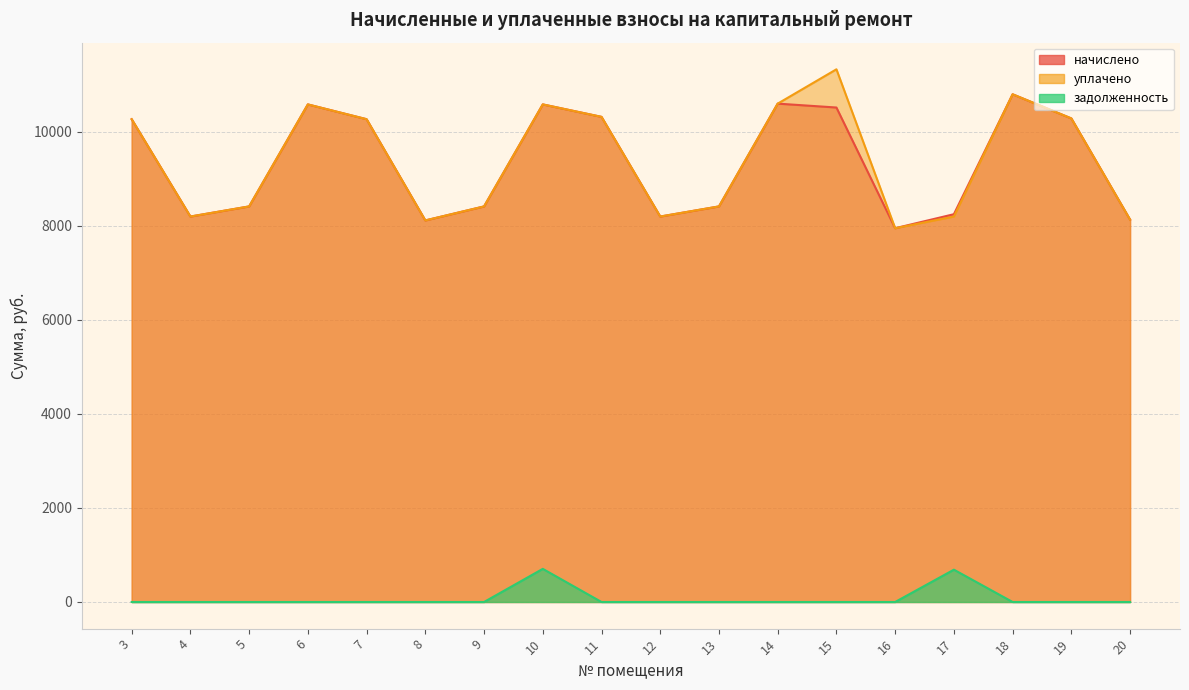

What are all the series names shown in the legend?

начислено, уплачено, задолженность